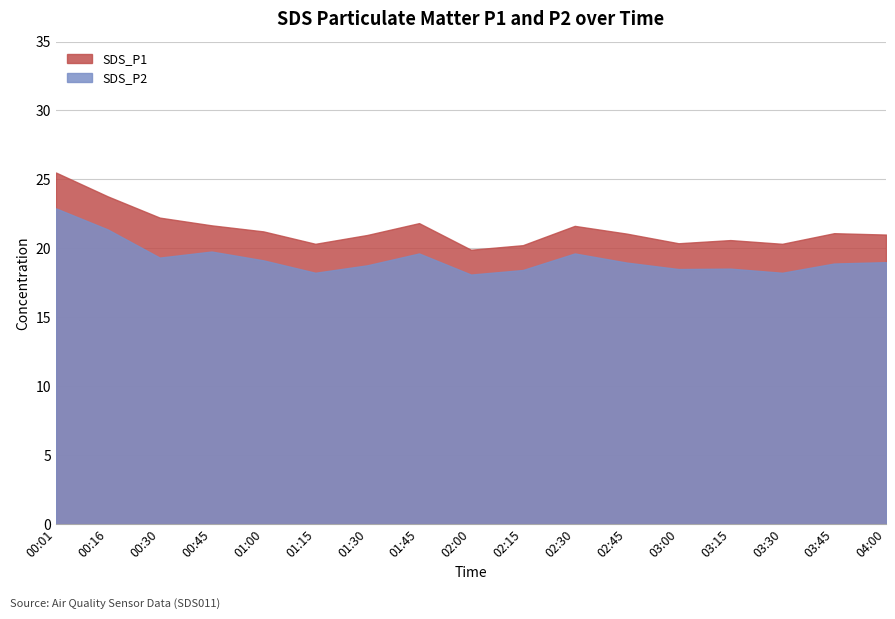

Rank the series by their maximum value, from lowest to highest.

SDS_P2, SDS_P1